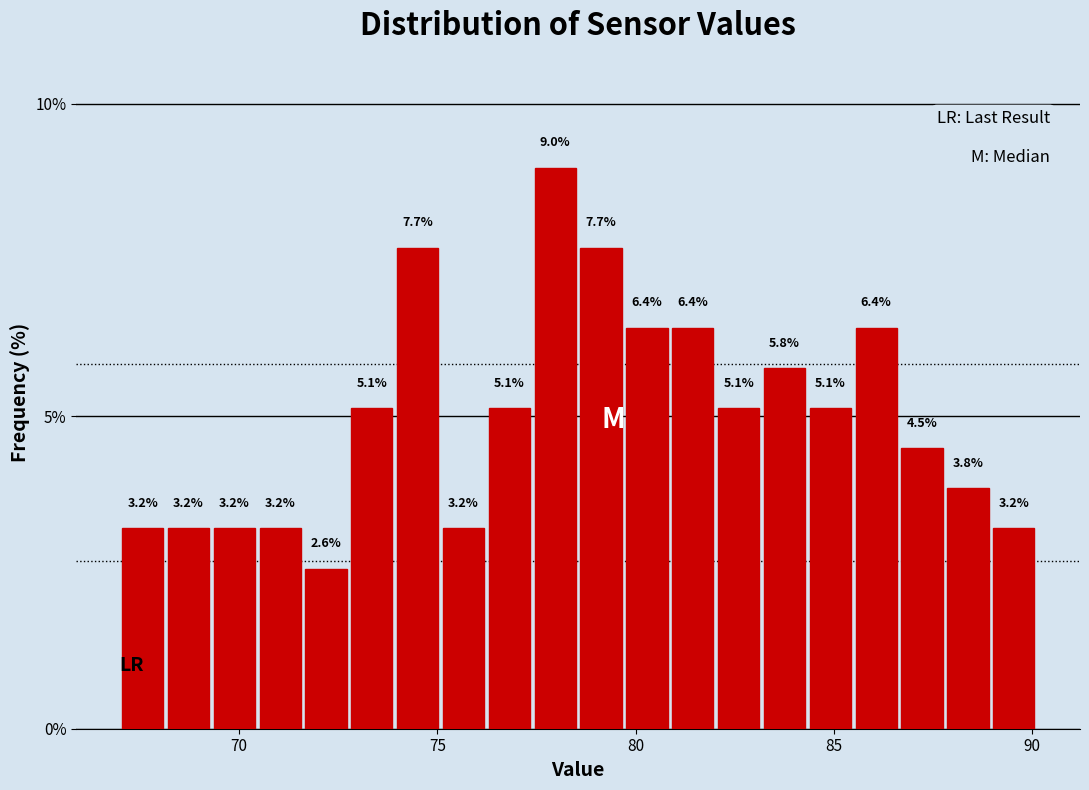

Around what value on the x-axis is the tallest bar? Give the approximate position of its centre, as read against the axis.

78.0